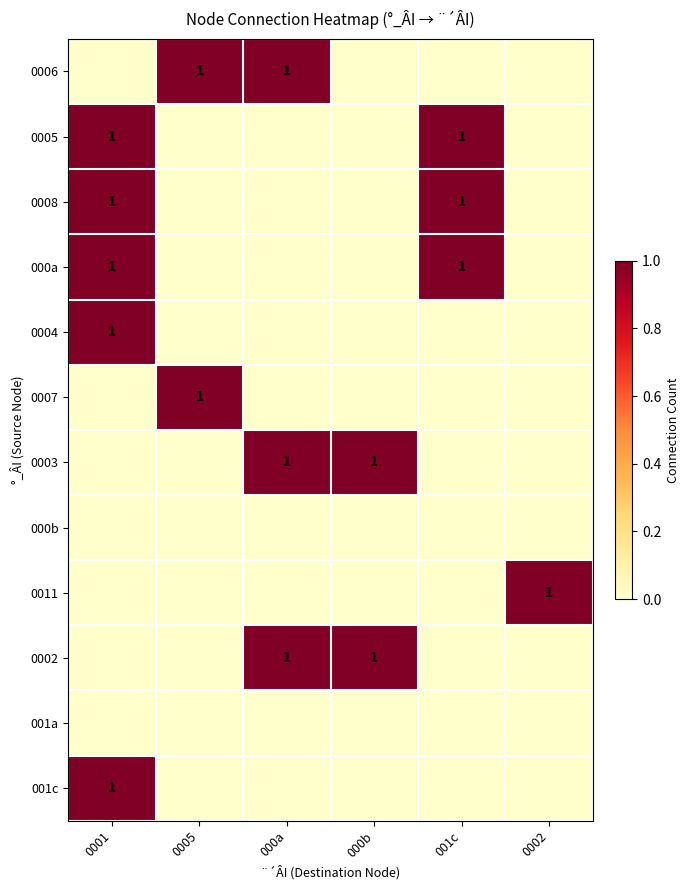

Is it true that 0004 equals 0 at 0001?

False